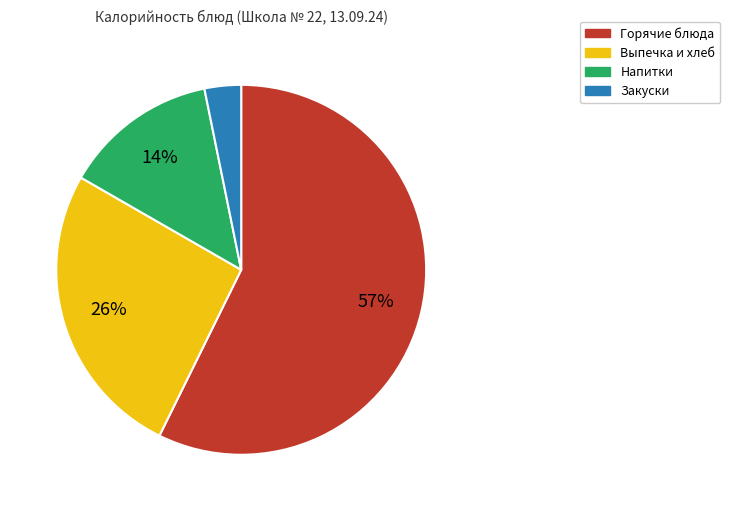

What percentage is the Напитки slice, to the nearest percent?

14%